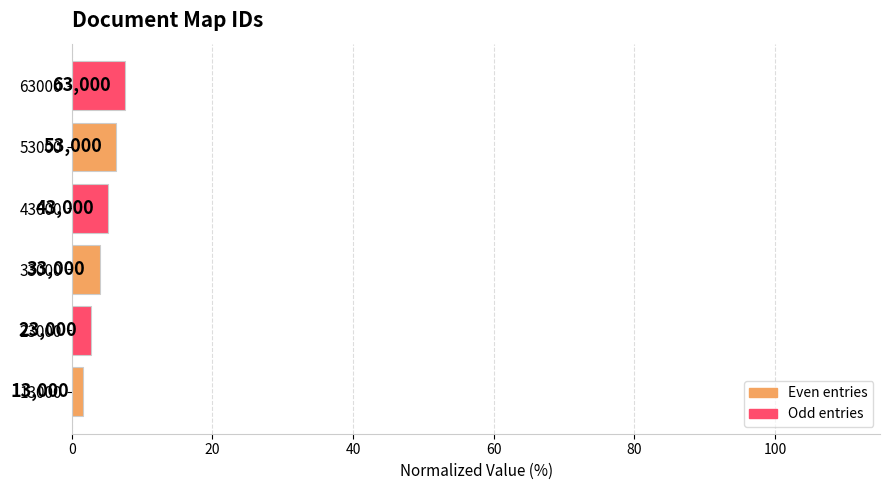

Does the chart contain any negative values?

No